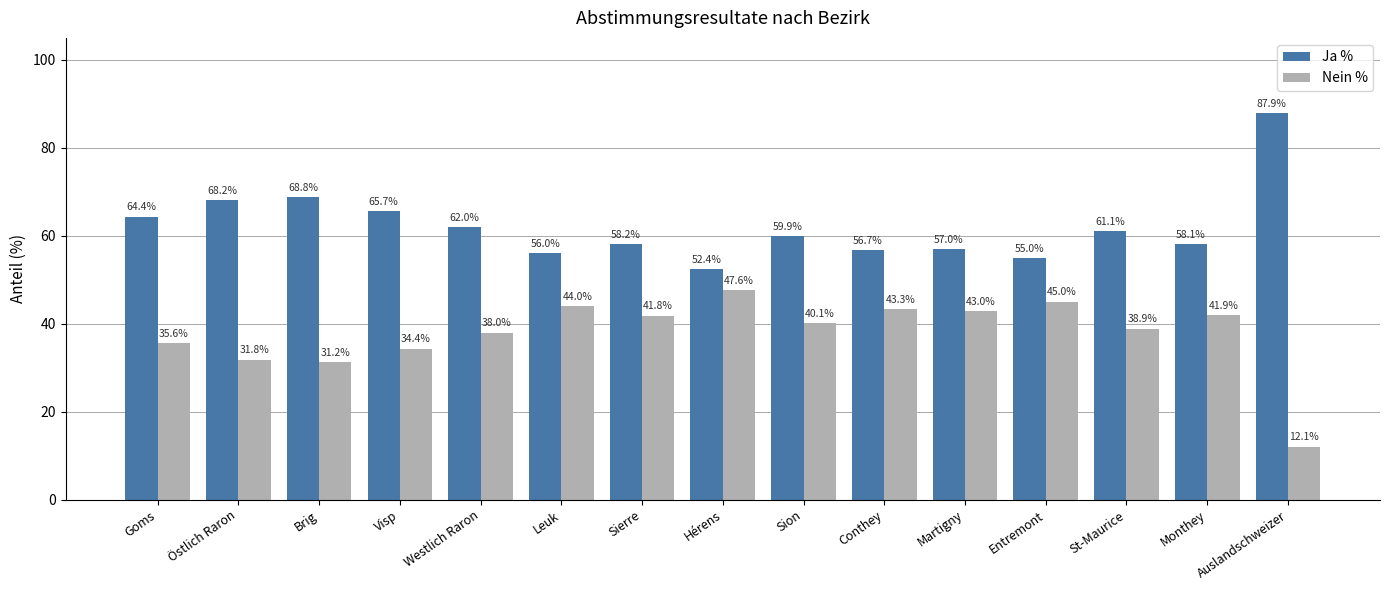

What position from the right is Conthey?

6